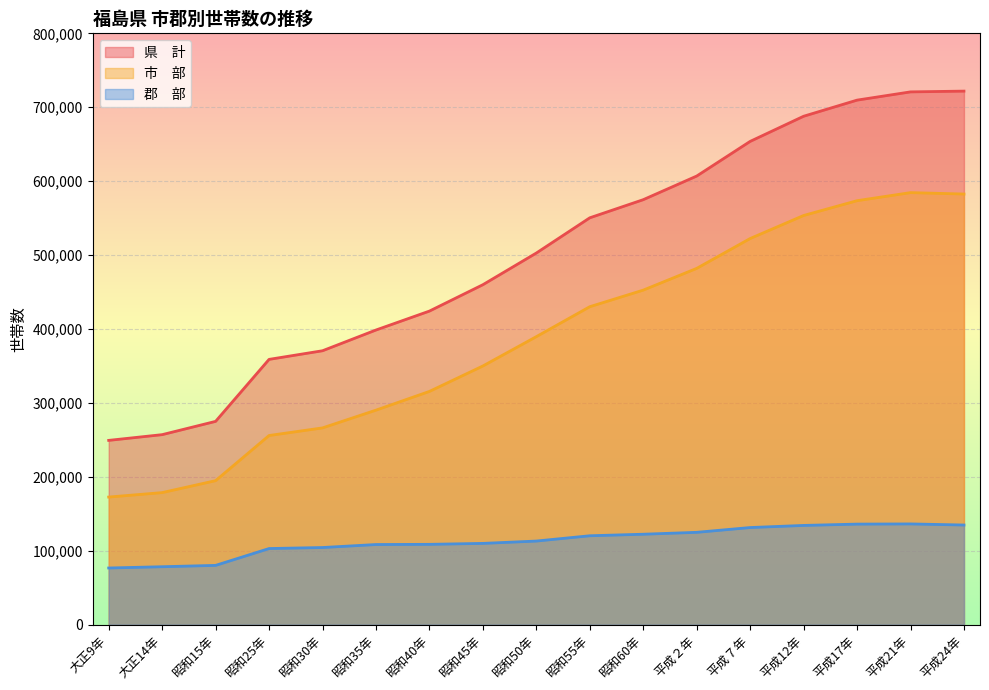

What is the sum of all 県　計 values?

8522773